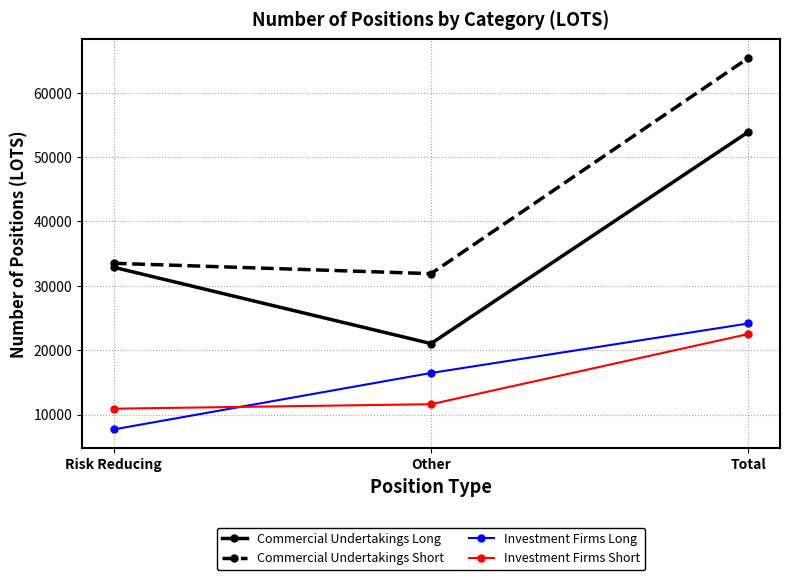

List the series in order of their peak value, highest first.

Commercial Undertakings Short, Commercial Undertakings Long, Investment Firms Long, Investment Firms Short